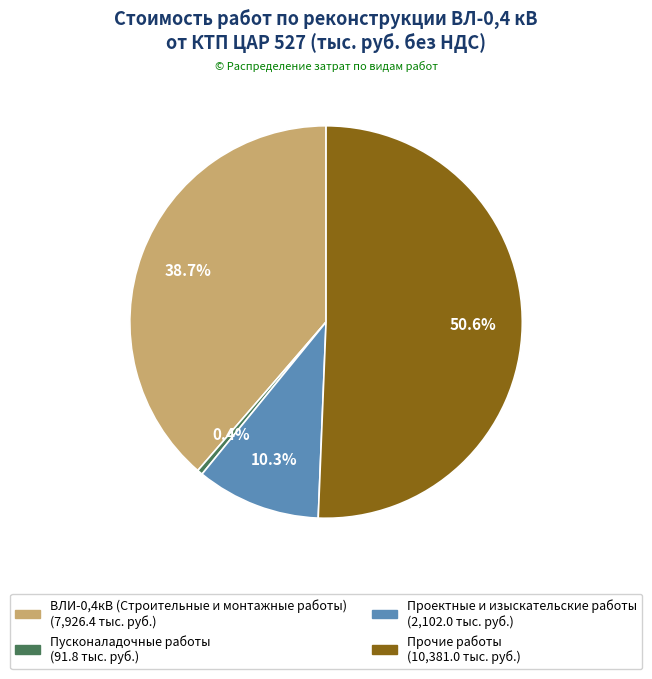

How many segments does this pie chart have?

4